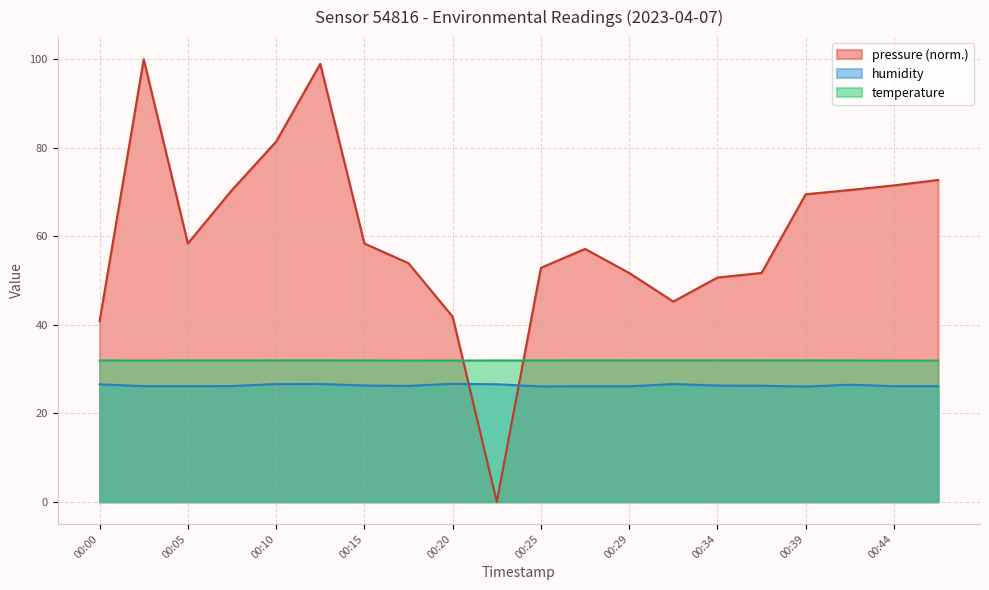

After their last crossing, which series has the higher values: humidity or pressure?

pressure